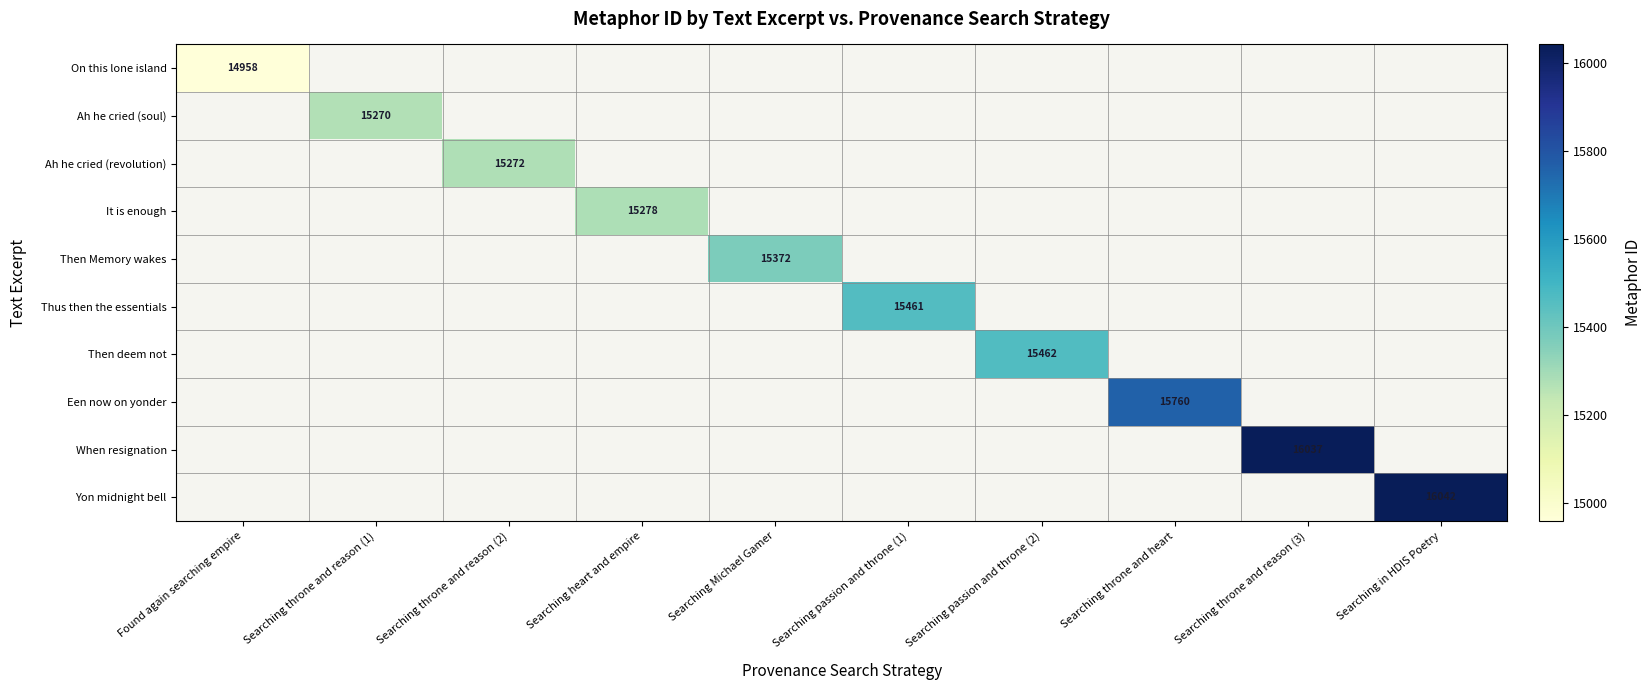

What is the minimum value shown in the chart?

14958.0